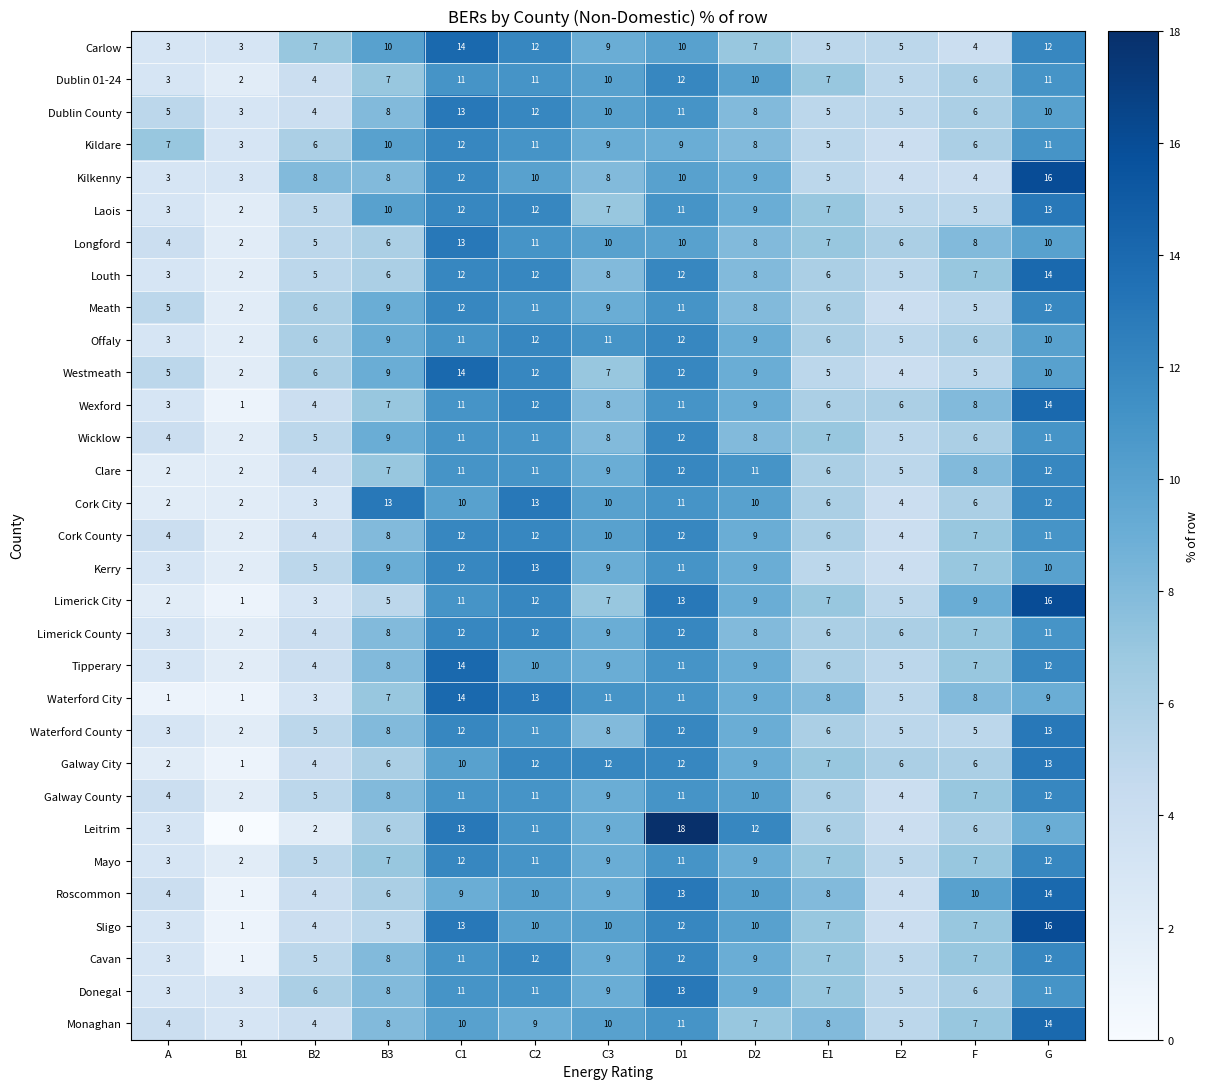

Is it true that Cork City equals 13 at B3?

True